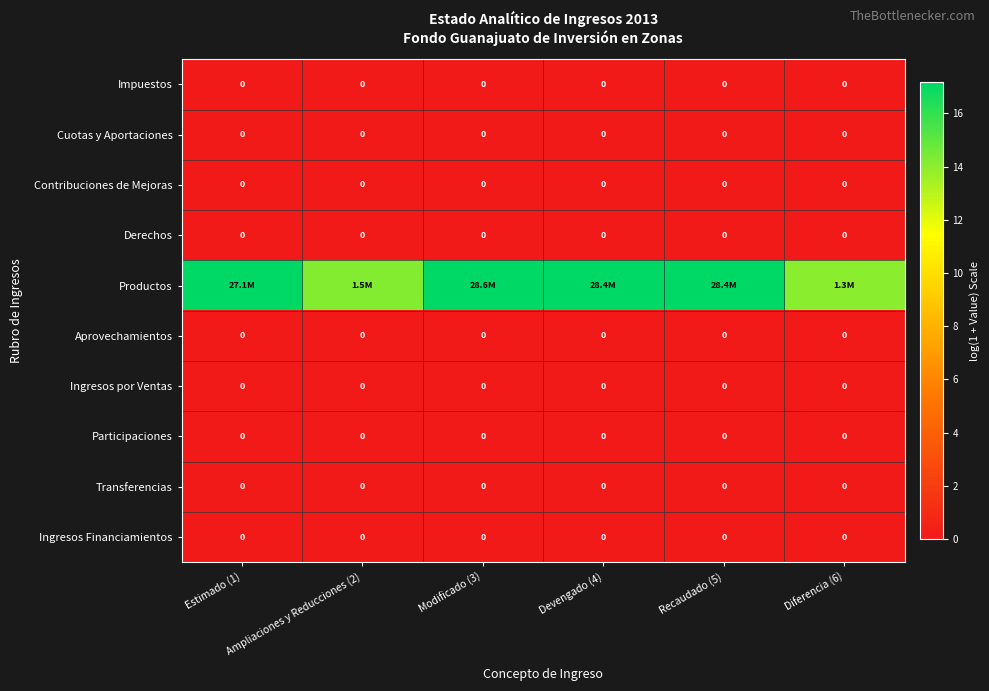

At which category does the chart reach its peak across all series?

Modificado (3)